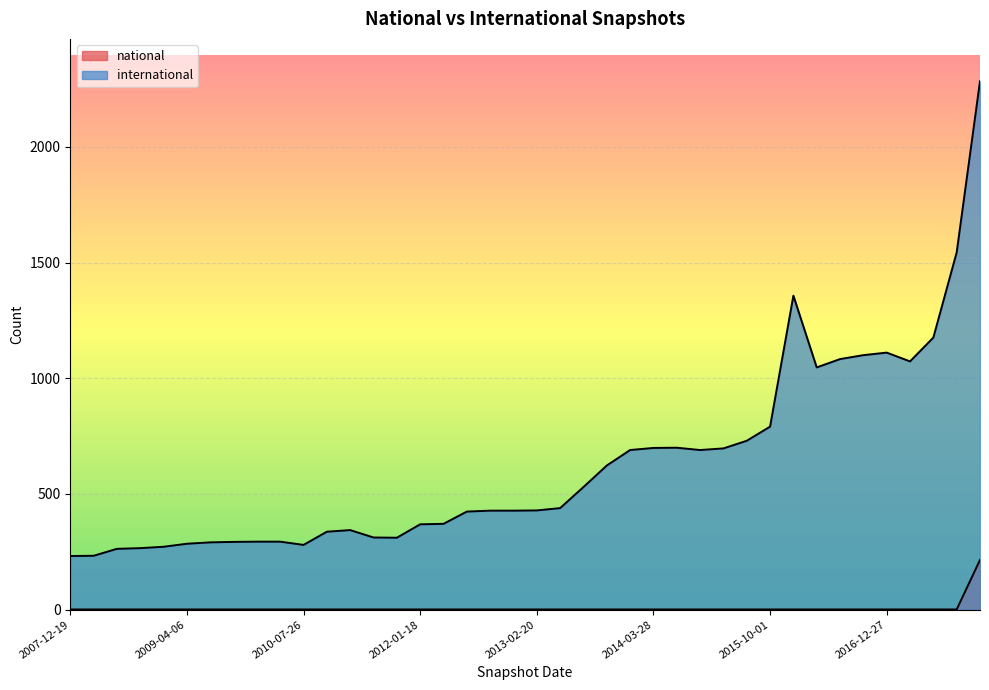

Is the value of international at 2011-09-05 greater than the value of national at 2008-10-10?

Yes